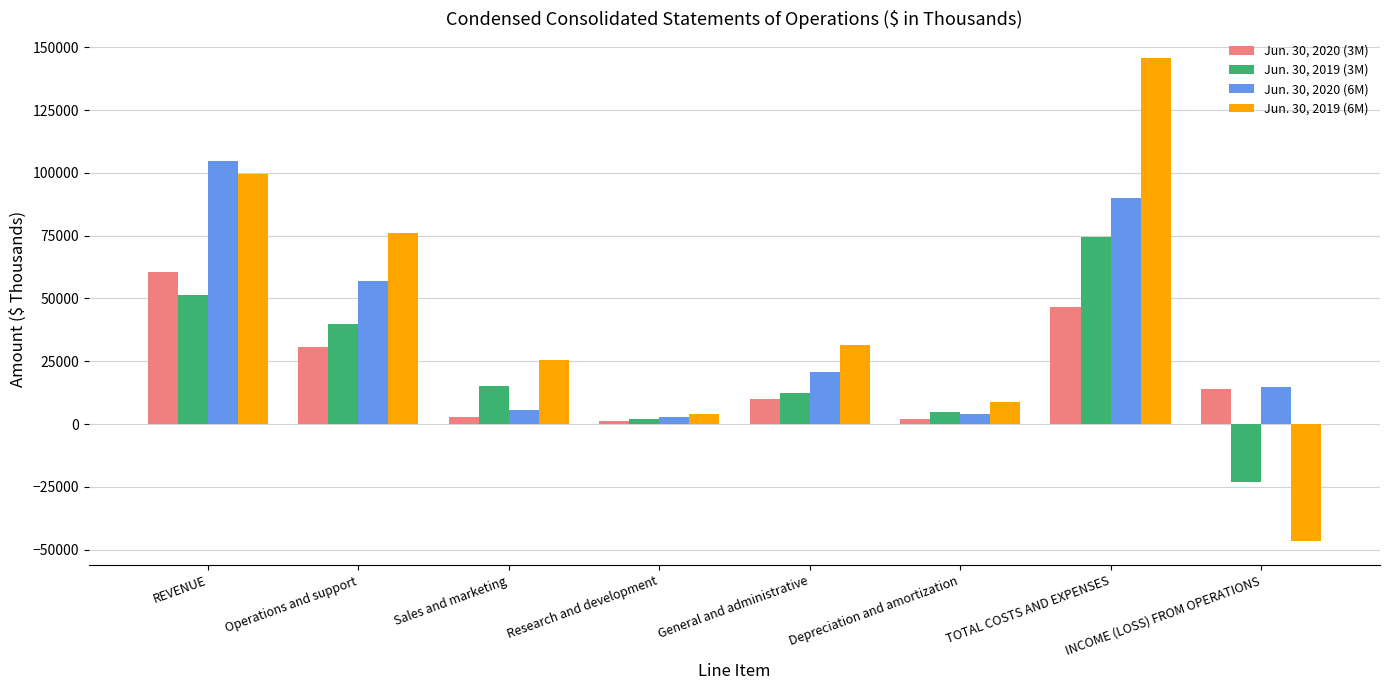

Rank the categories by Jun. 30, 2019 (6M) value from lowest to highest.

INCOME (LOSS) FROM OPERATIONS, Research and development, Depreciation and amortization, Sales and marketing, General and administrative, Operations and support, REVENUE, TOTAL COSTS AND EXPENSES